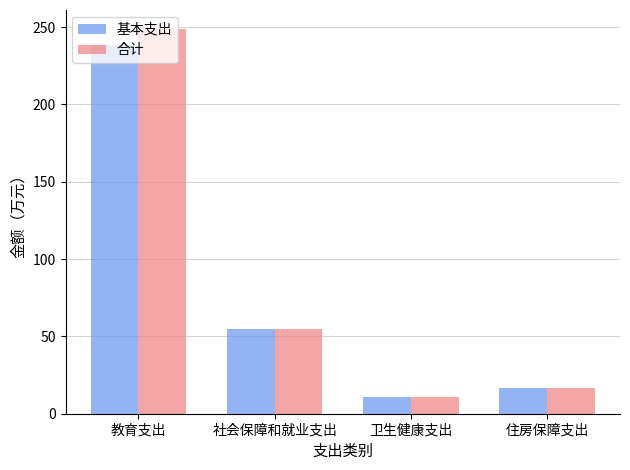

The 基本支出 series shows 17.6 at 社会保障和就业支出. True or false?

False